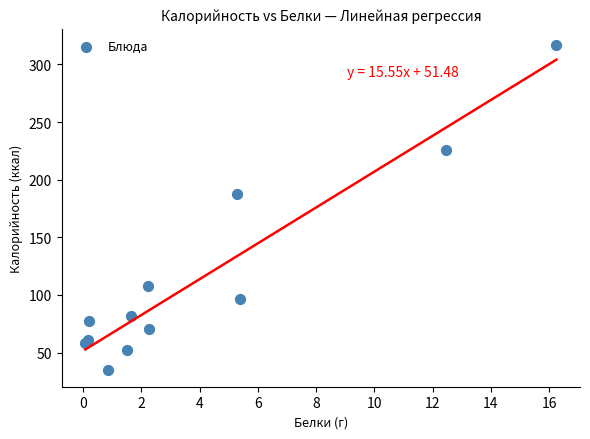

What Y value in the scatter plot is closest to 175?

187.6